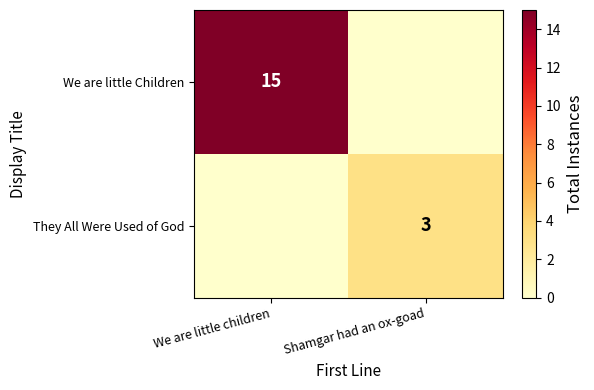

Which has a higher value, Shamgar had an ox-goad or We are little children?

We are little children